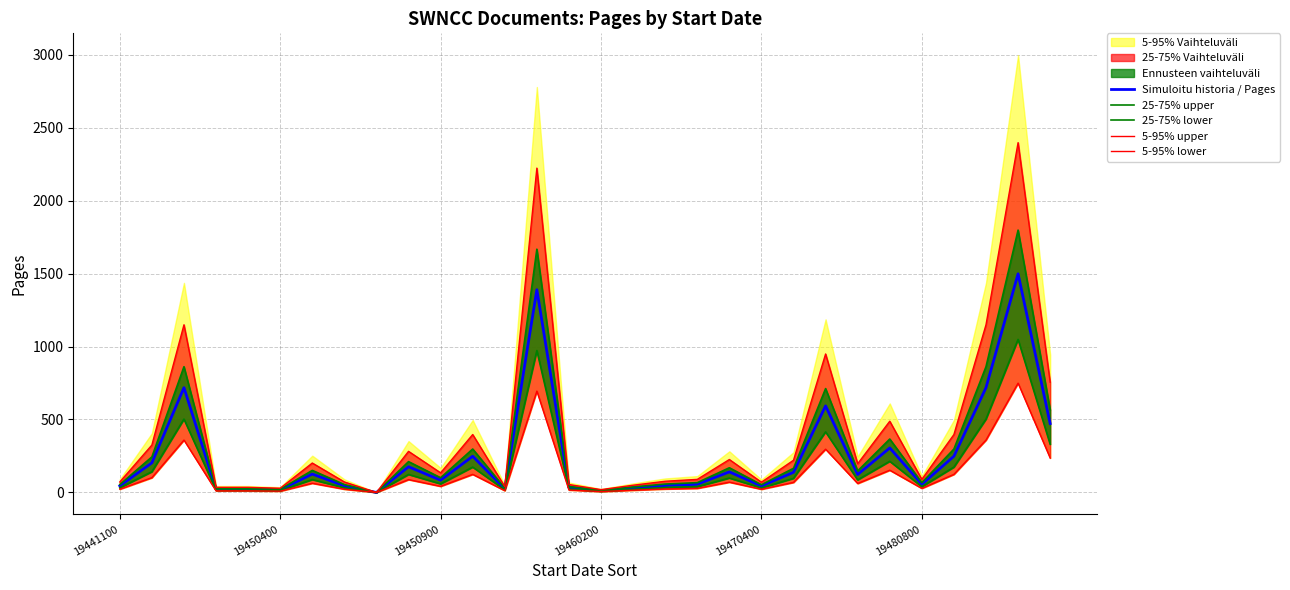

Count the number of categories in the chart.

30